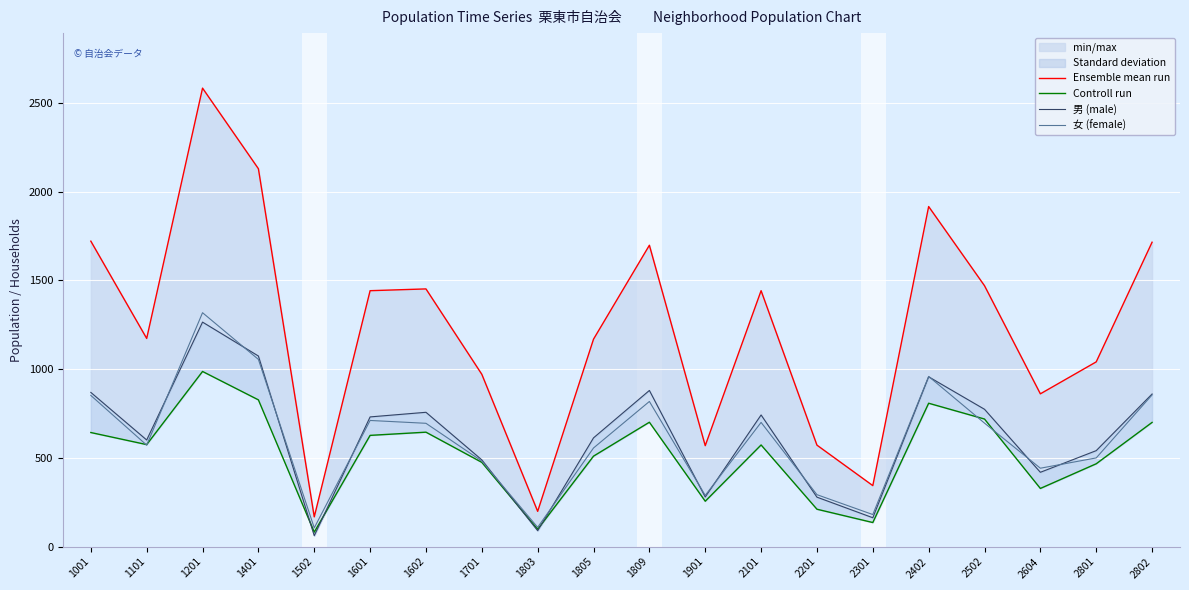

The 女 (female) series shows 293 at 2201. True or false?

True